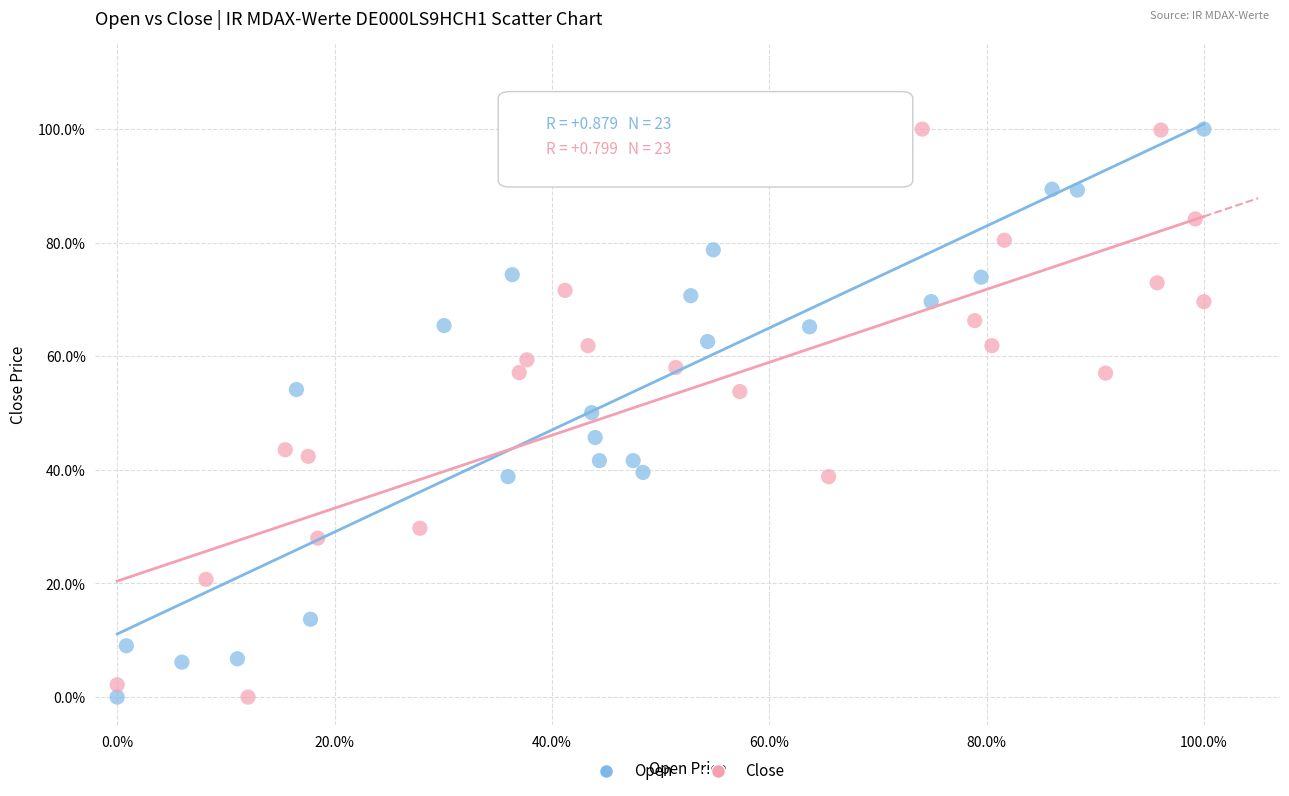

What are all the series names shown in the legend?

Open, Close